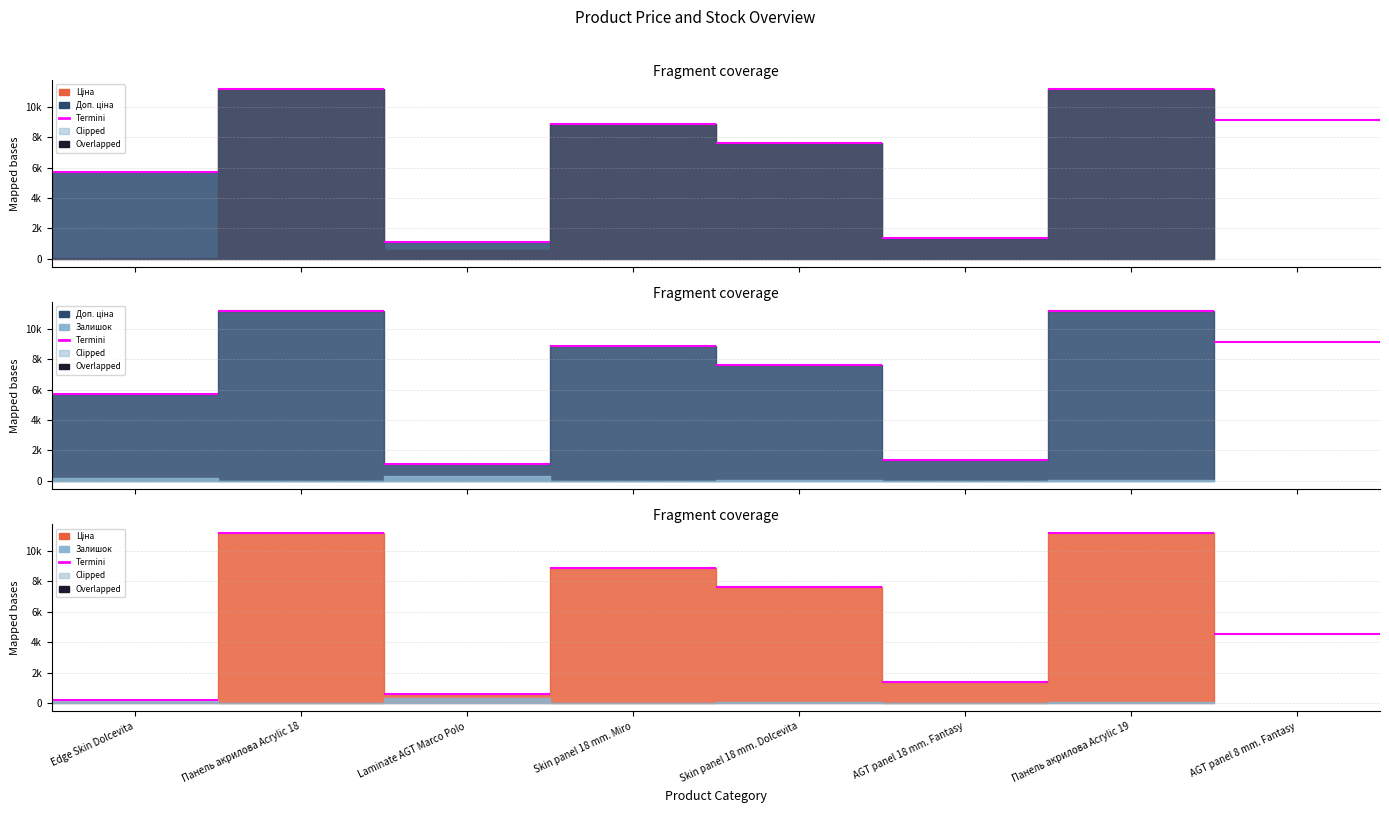

How many values in the Ціна series are below 7596?

4